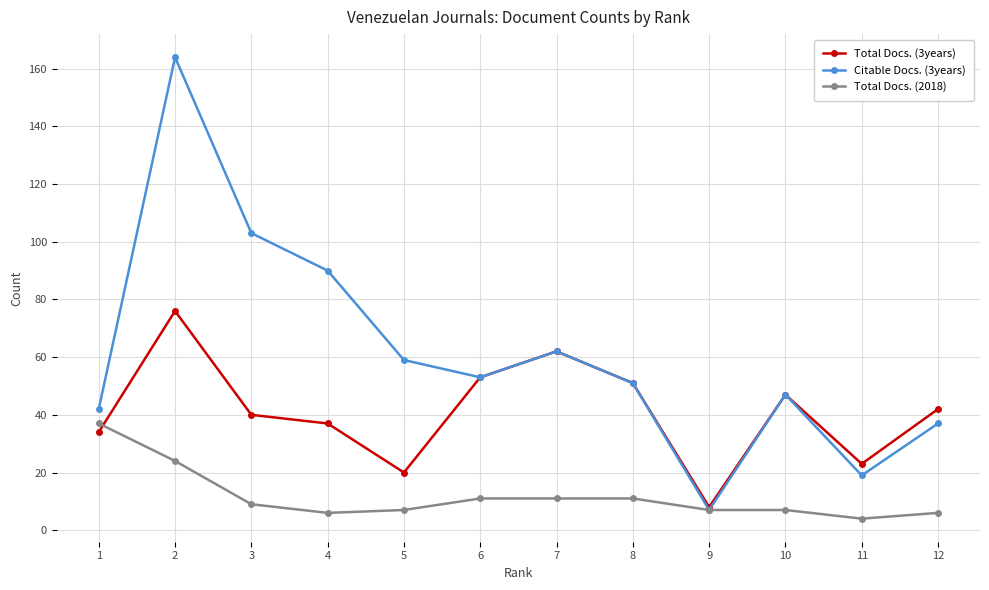

Which series has the largest range (max minus min)?

Citable Docs. (3years)